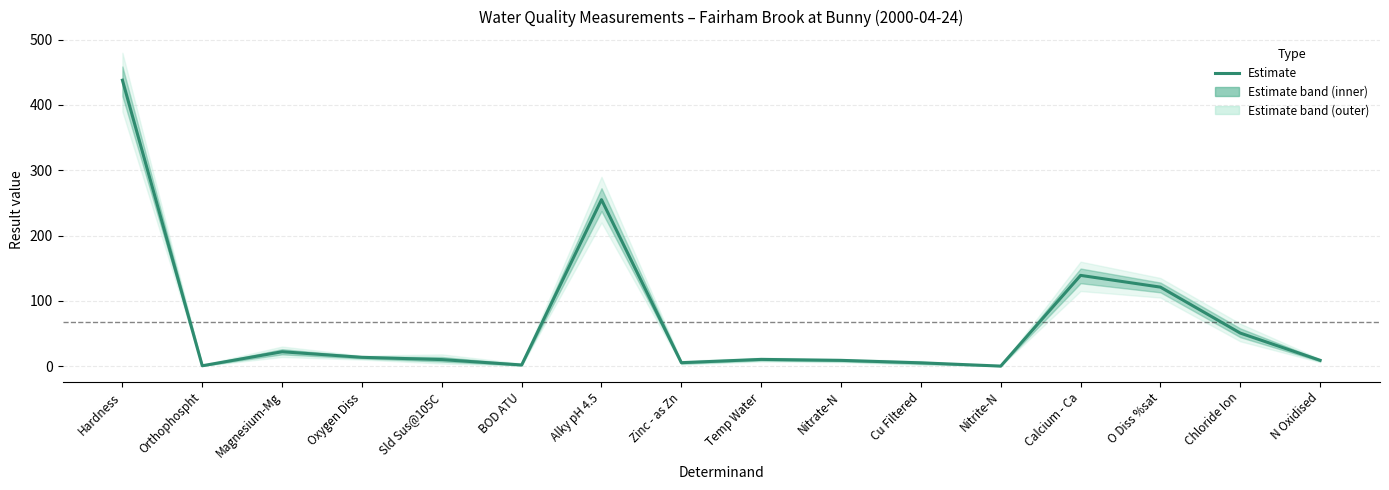

What is the label of the 12th point from the left?

Nitrite-N